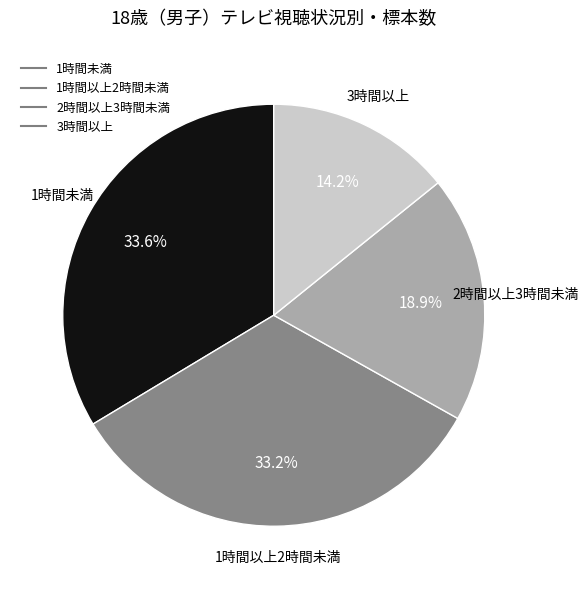

To the nearest percent, what portion does 1時間以上2時間未満 represent?

33%